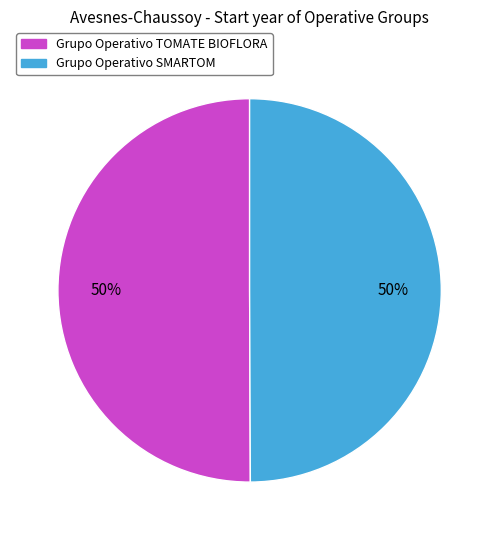

The Grupo Operativo TOMATE BIOFLORA slice represents 39% of the pie. True or false?

False